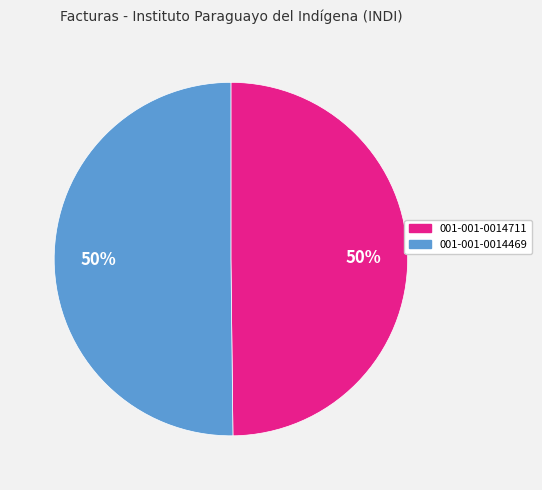

To the nearest percent, what is the combined percentage of 001-001-0014469 and 001-001-0014711?

100%